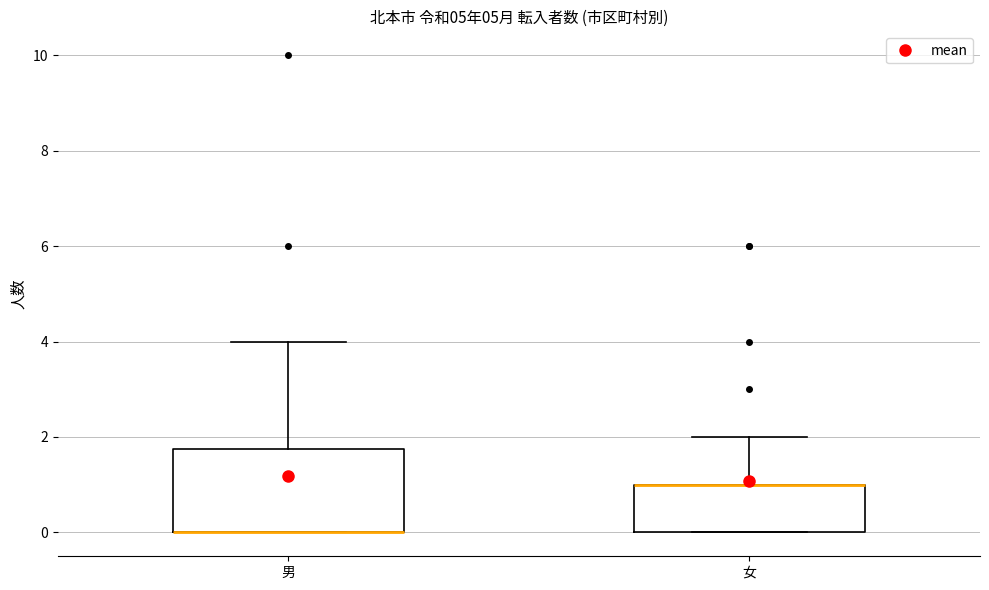

Comparing the boxes themselves (not the whiskers), which one is the tallest?

男